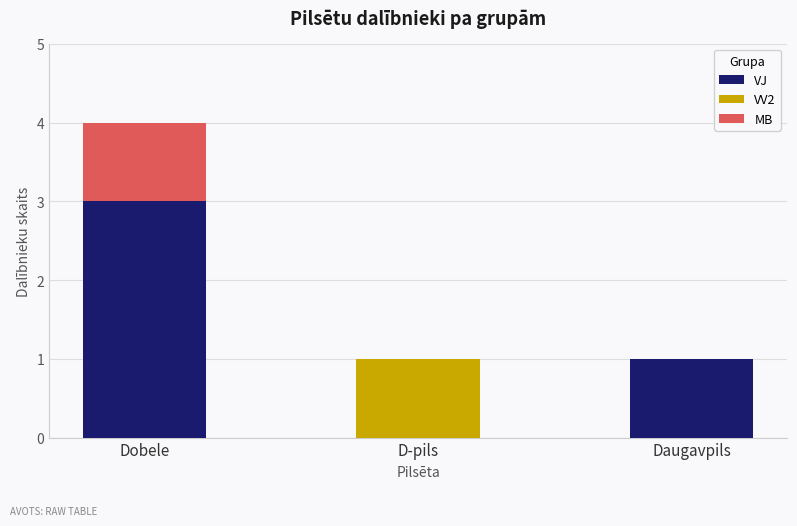

At which category is the sum across all series the highest?

Dobele